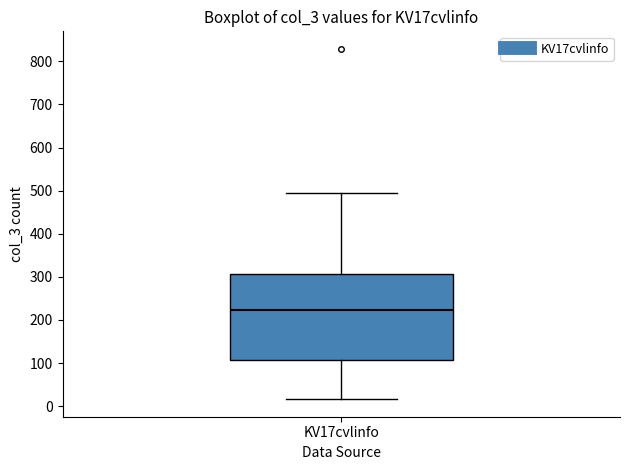

Read this box plot against the y-axis: the position of the median line, the range covered by the box, and the ends of both whiskers. The values are not printed on the chart, so give them approximately, as read against the axis.

median 220, box 110 to 310, whiskers 20 to 500